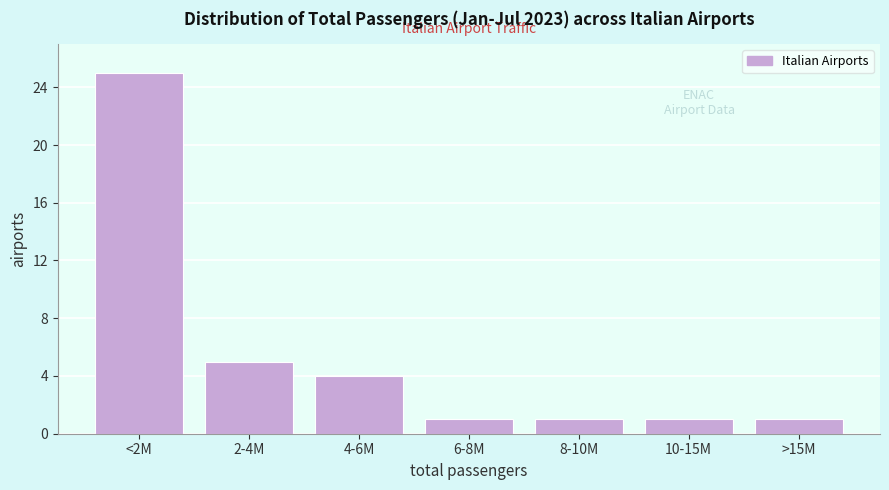

Reading left to right, transcribe all the data shown in this chart.

25	5	4	1	1	1	1